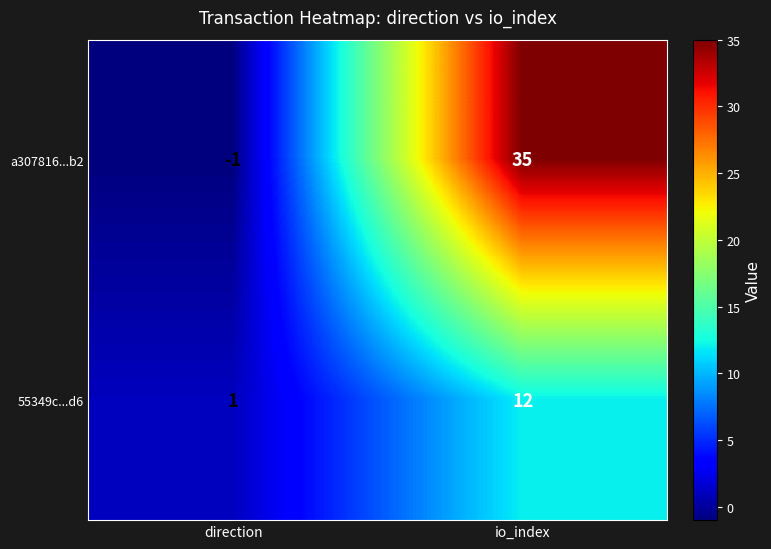

How many categories are shown in the chart?

2